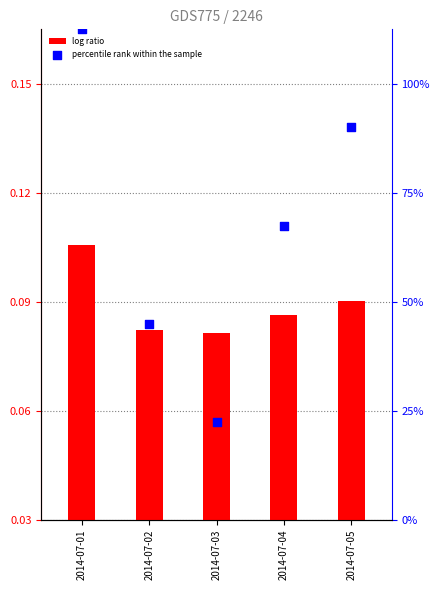

Which series contains the highest Y value?

percentile rank within the sample